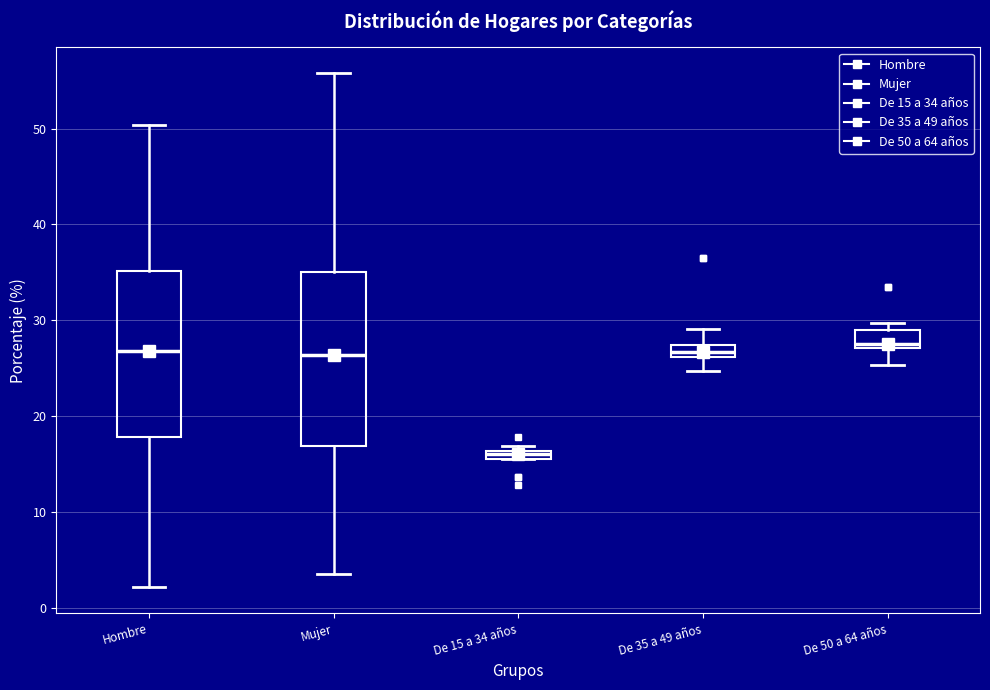

Where is the upper edge of the box for Hombre on the y-axis? The values are not printed on the chart, so give them approximately, as read against the axis.

35